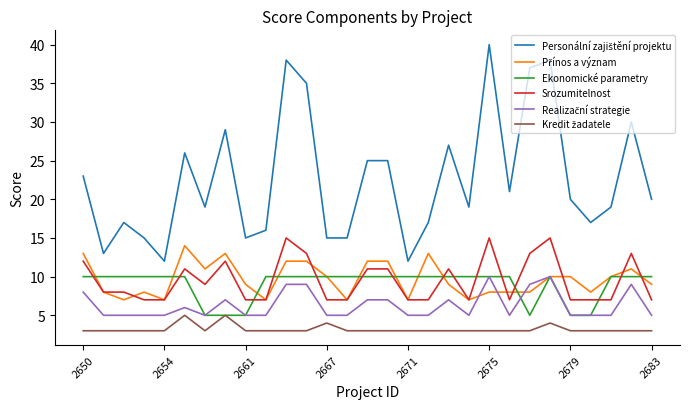

What is the smallest value displayed?

3